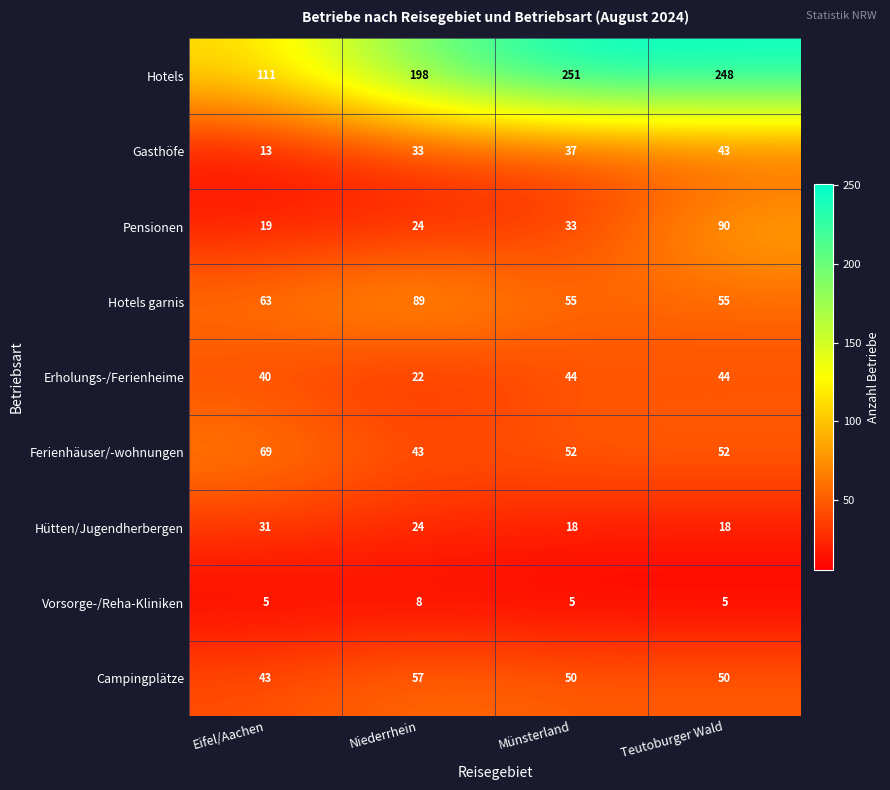

At which category is the sum across all series the highest?

Teutoburger Wald